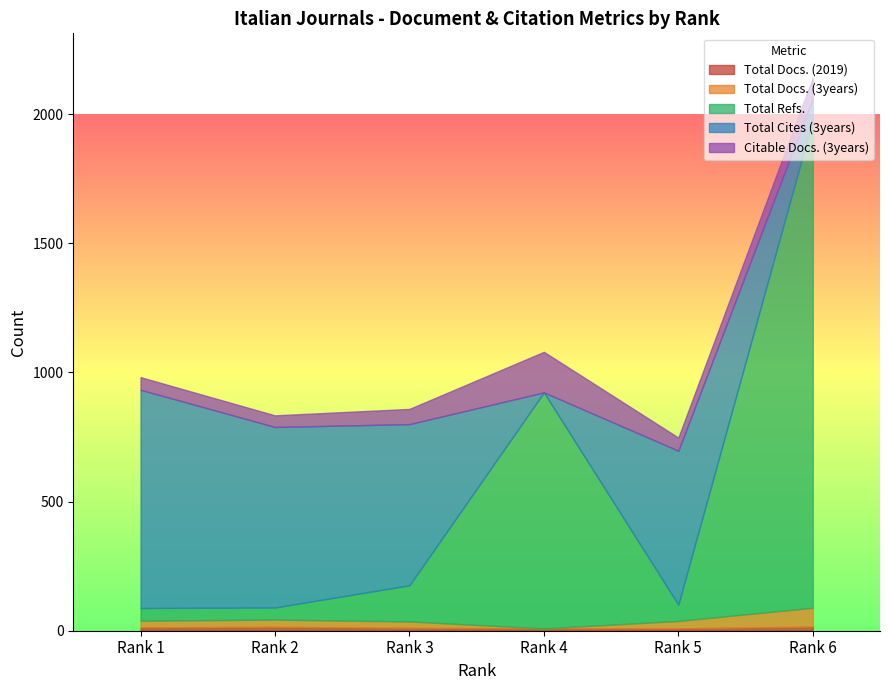

True or false: Total Cites (3years) and Total Docs. (3years) intersect in this chart.

False